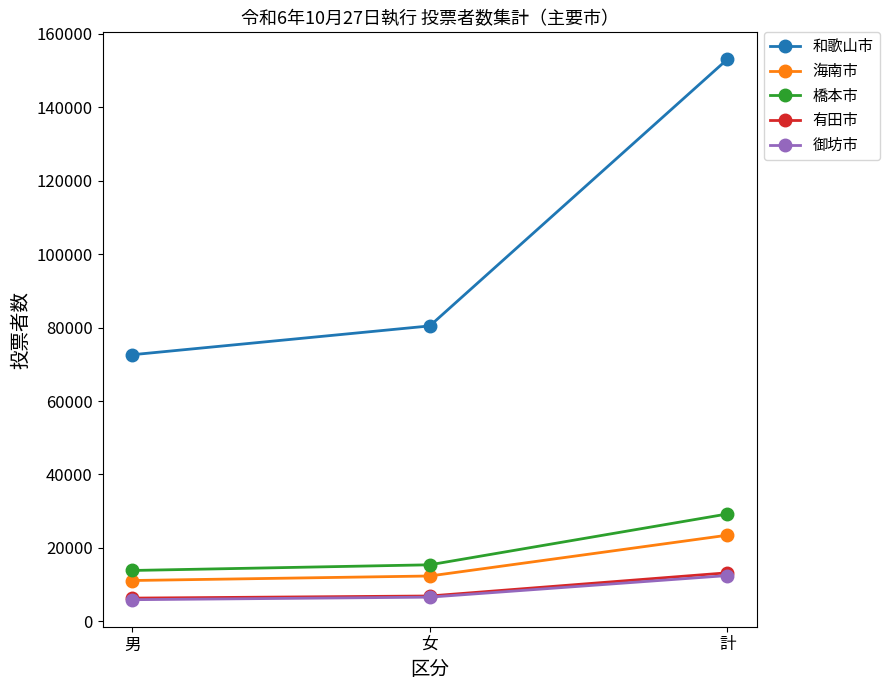

Is it true that 橋本市 equals 7384 at 女?

False